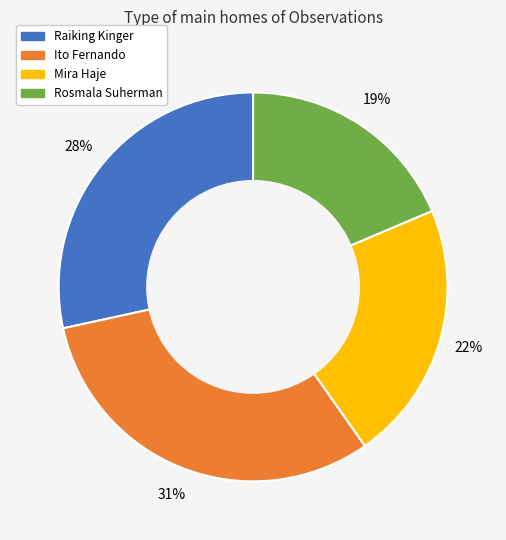

Which slice is the largest?

Ito Fernando